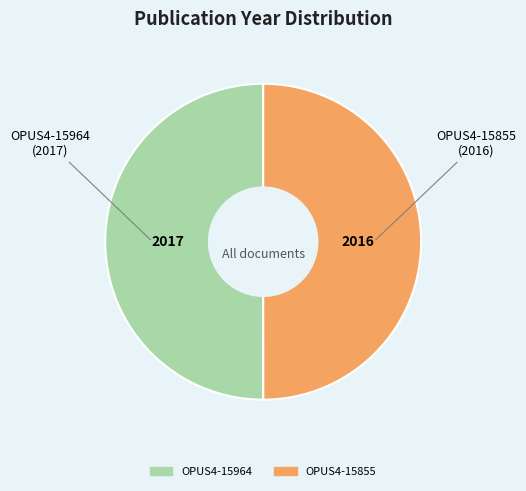

What is the ratio of the value at OPUS4-15855 to the value at OPUS4-15964?

1.0